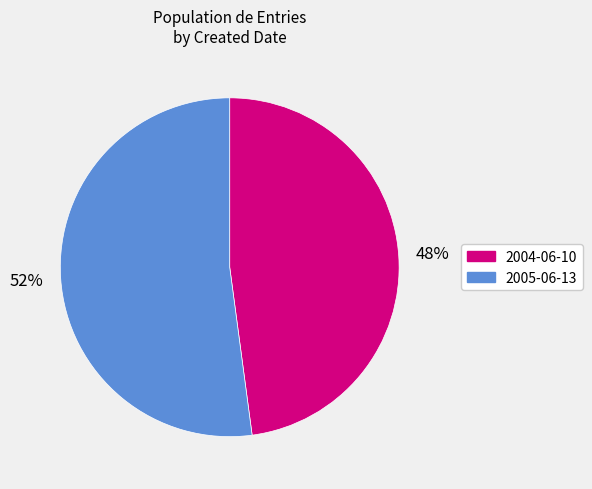

Which has a higher value, 2004-06-10 or 2005-06-13?

2005-06-13